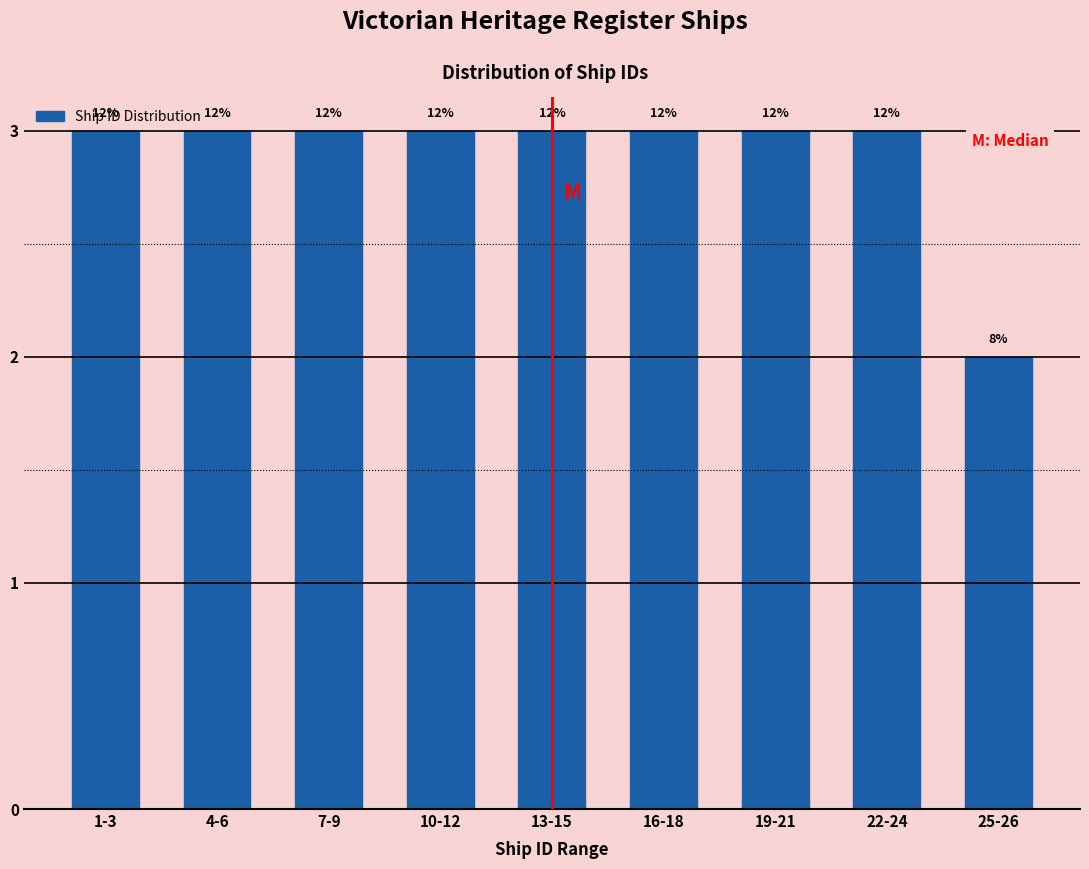

Does the chart contain any negative values?

No